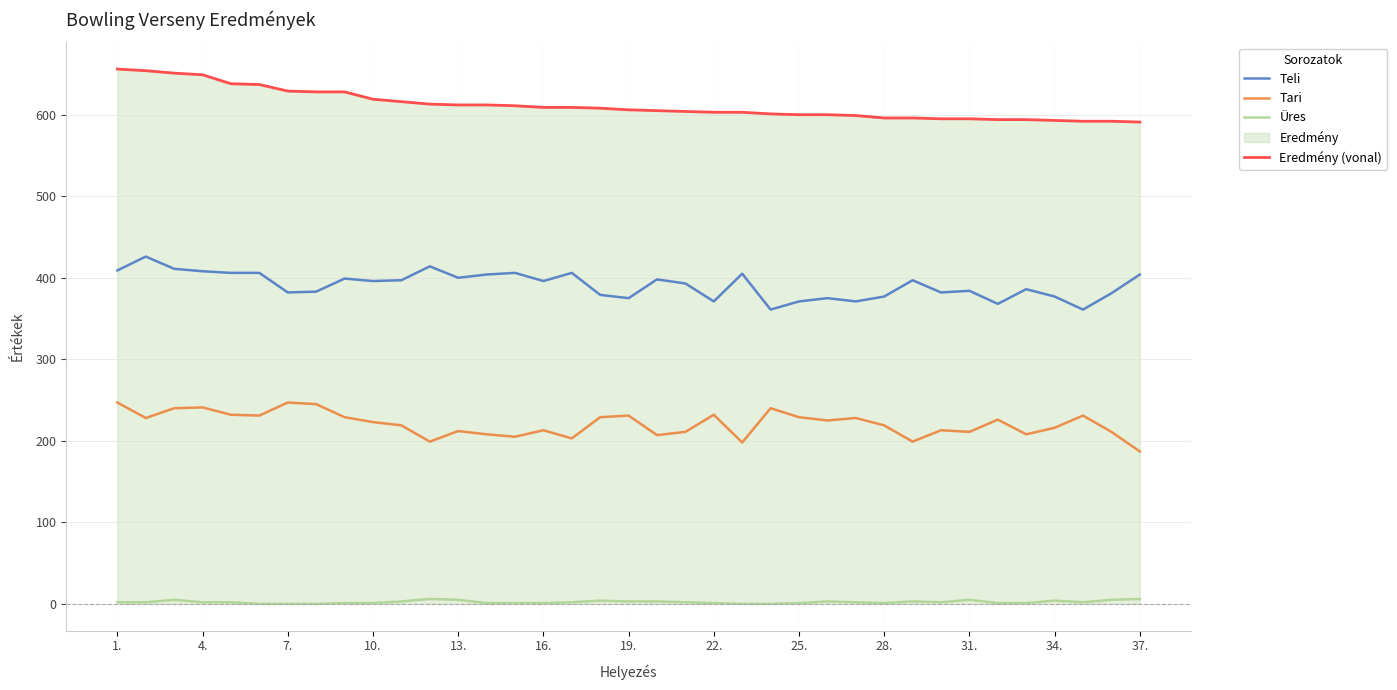

What is the value of the Tari point at the 23rd from the left?

198